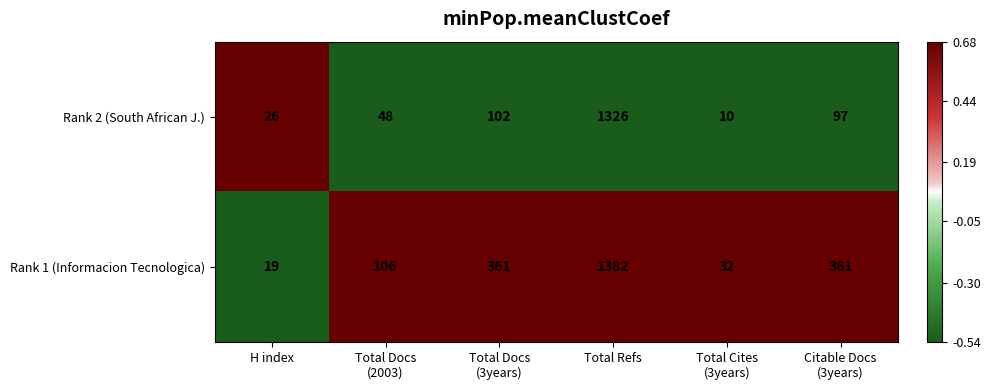

The value of Rank 1 (Informacion Tecnologica) at H index is 27. True or false?

False